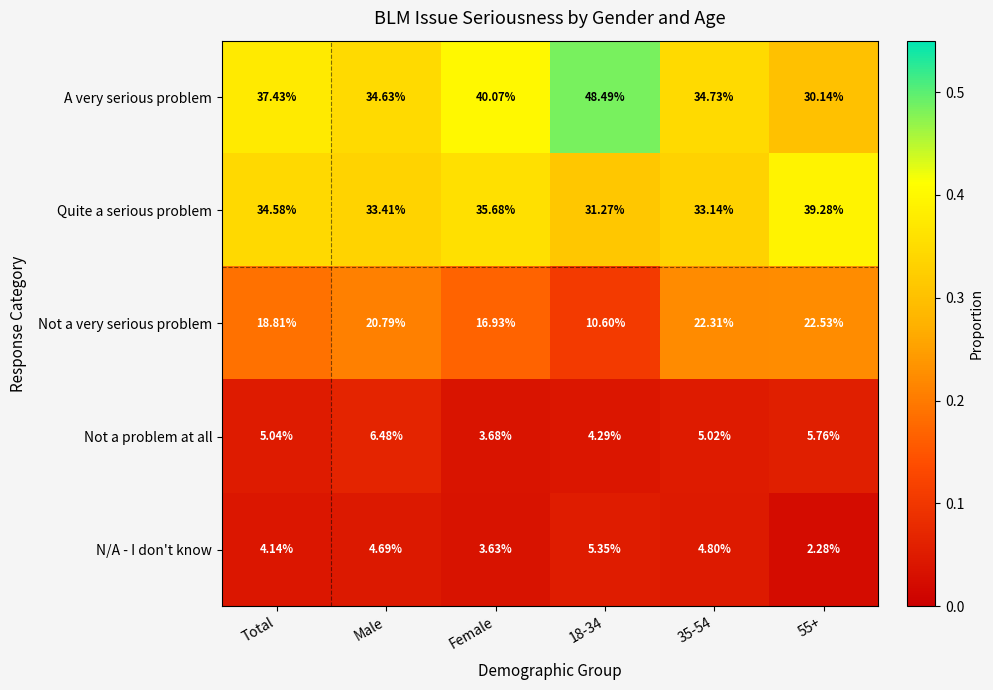

Which series changed the most between Female and 18-34?

A very serious problem